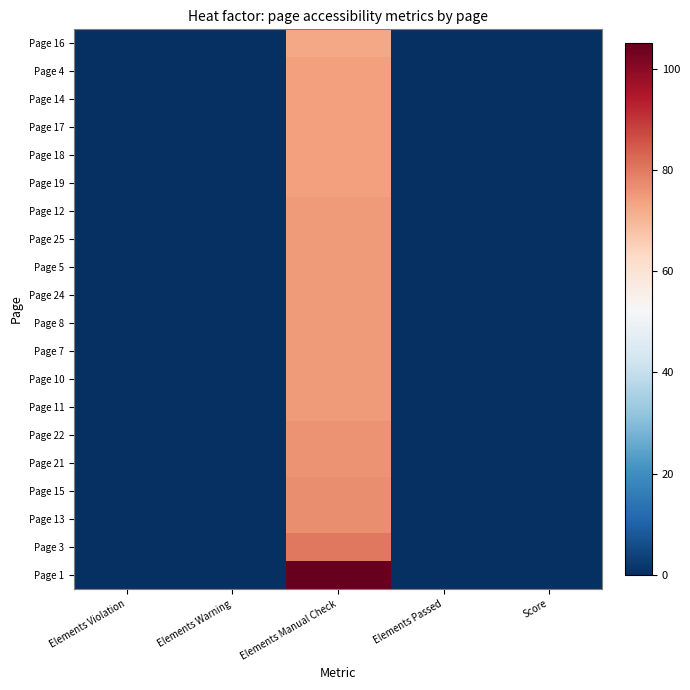

Which label corresponds to the smallest value in the chart?

Elements Violation